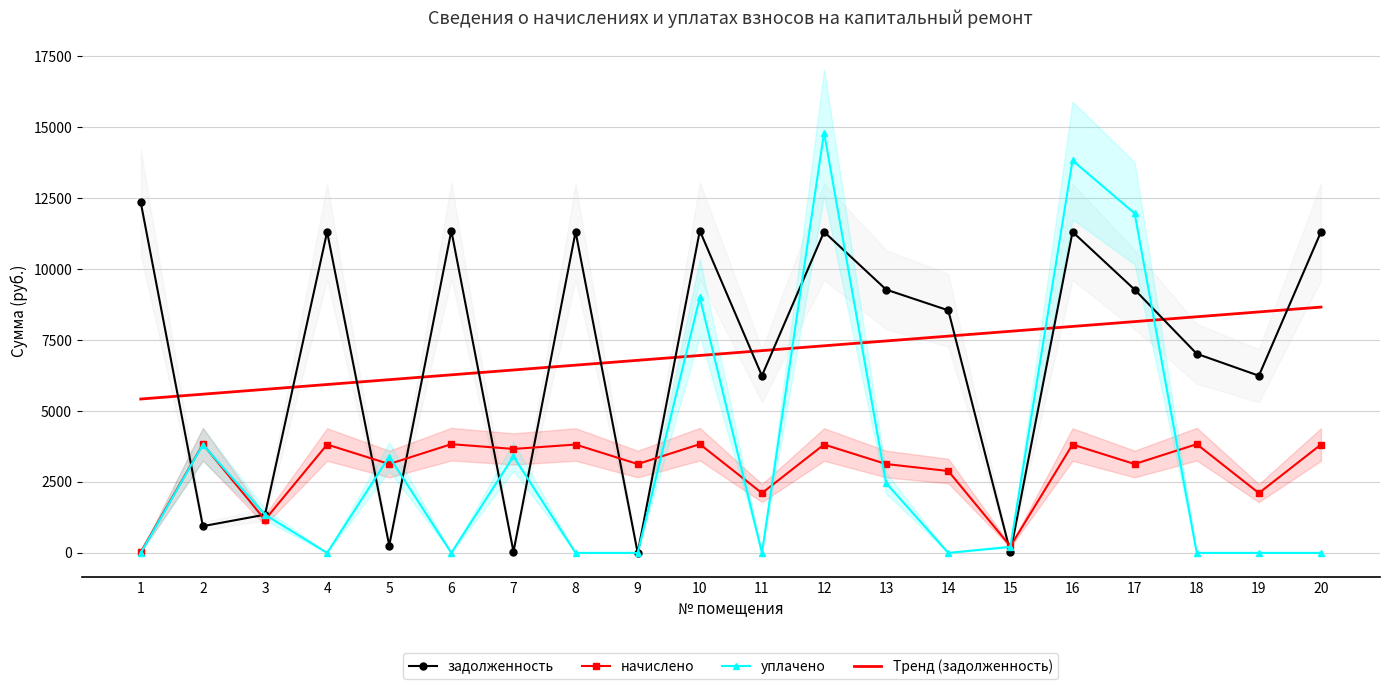

Between 5 and 6, which series saw the biggest shift?

задолженность